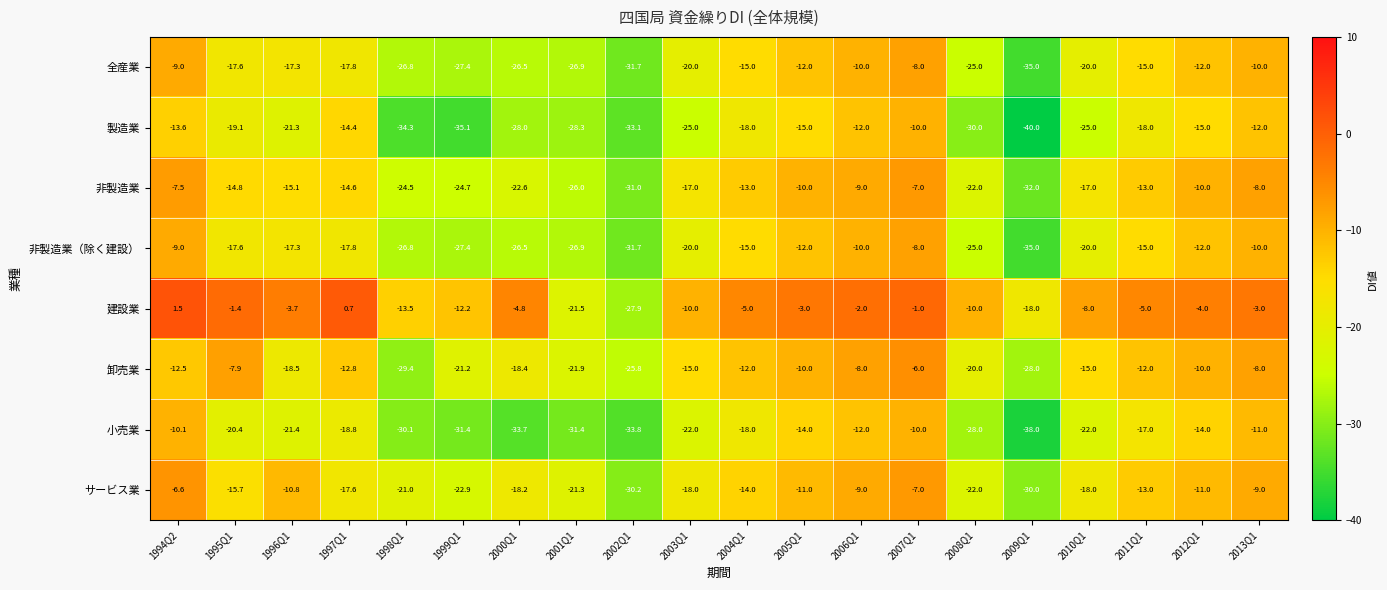

What is the greatest value displayed?

1.5